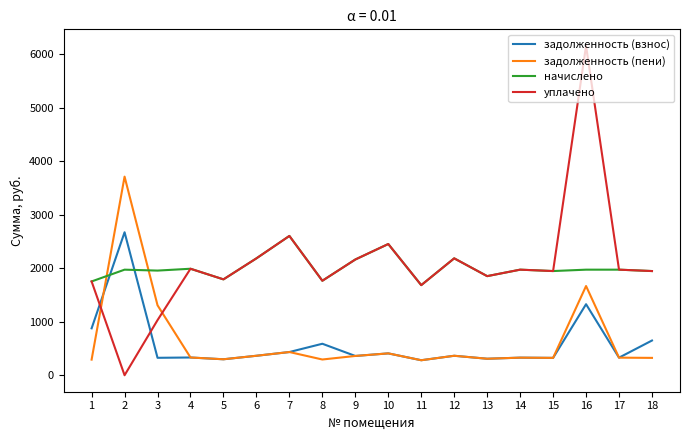

After their last crossing, which series has the higher values: задолженность (взнос) or уплачено?

уплачено